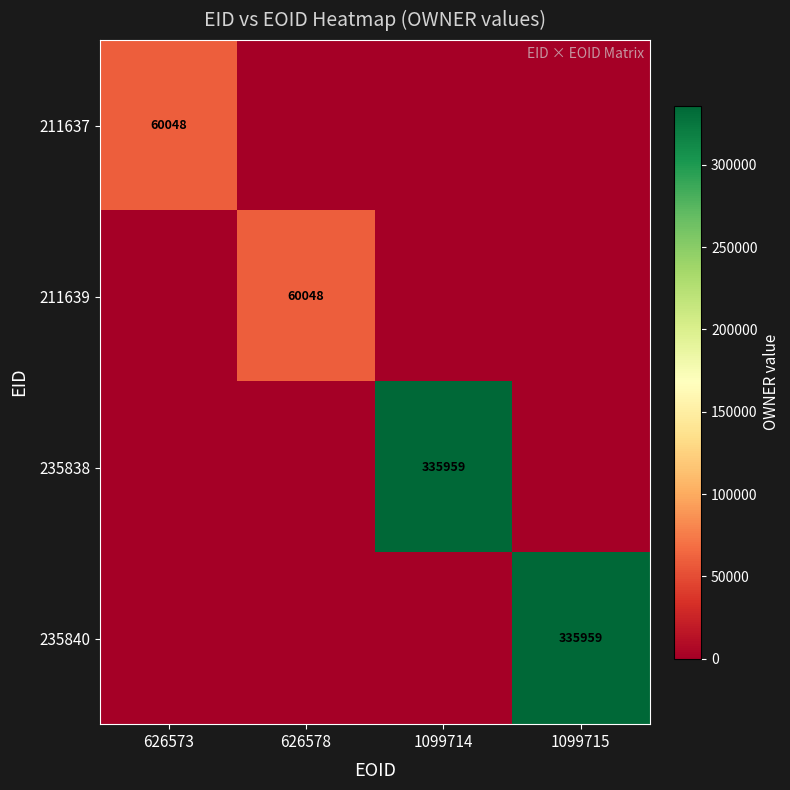

Count the 211639 values in the range 0 to 60048.

4